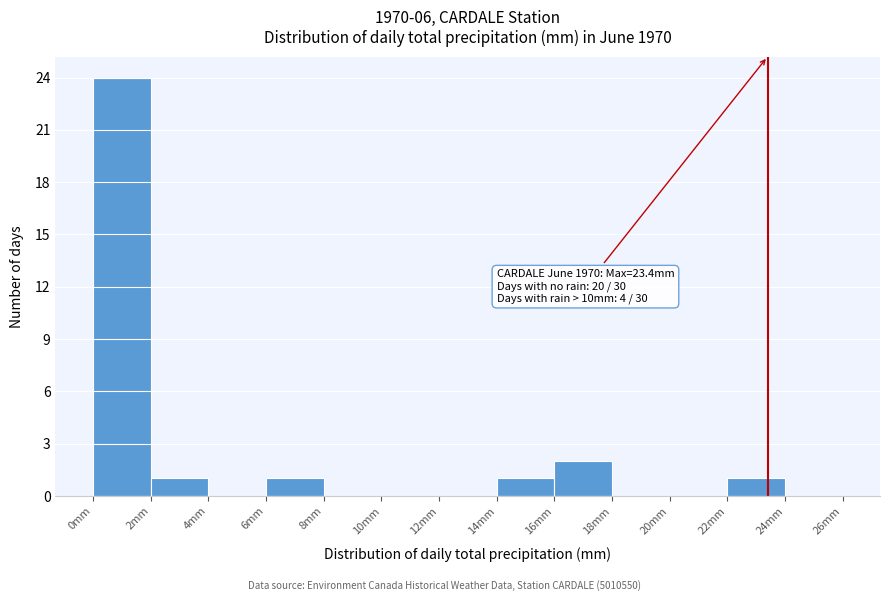

Over which range of the x-axis is the bar tallest?

0 to 2